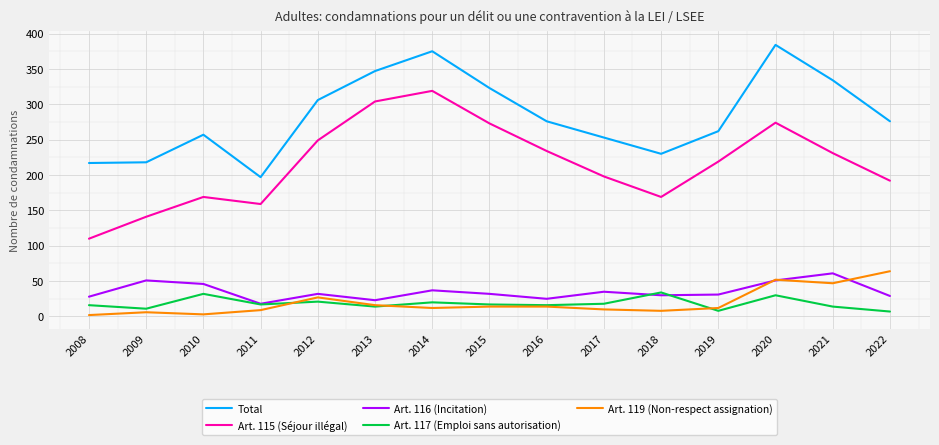

What is the total value across all series at 2015?

659